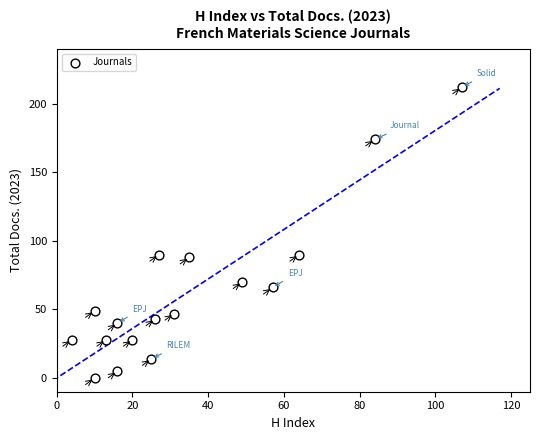

What is the range of X values (max minus min)?

103